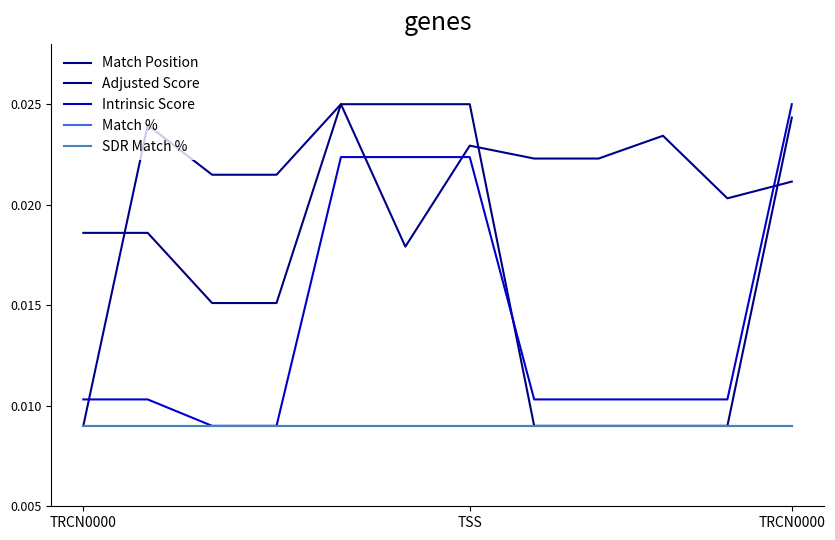

At which category does the chart reach its peak across all series?

4